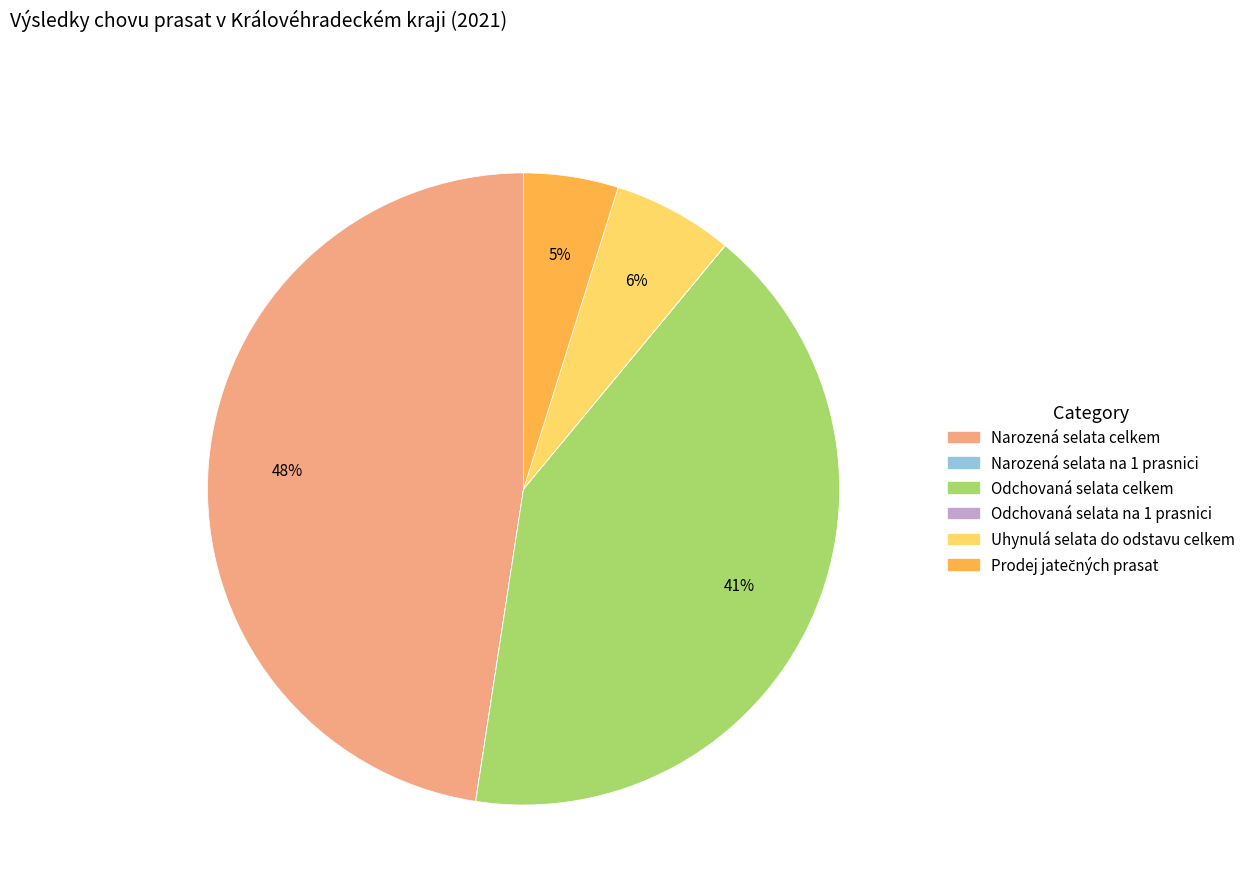

Between Narozená selata celkem and Odchovaná selata celkem, which is larger?

Narozená selata celkem